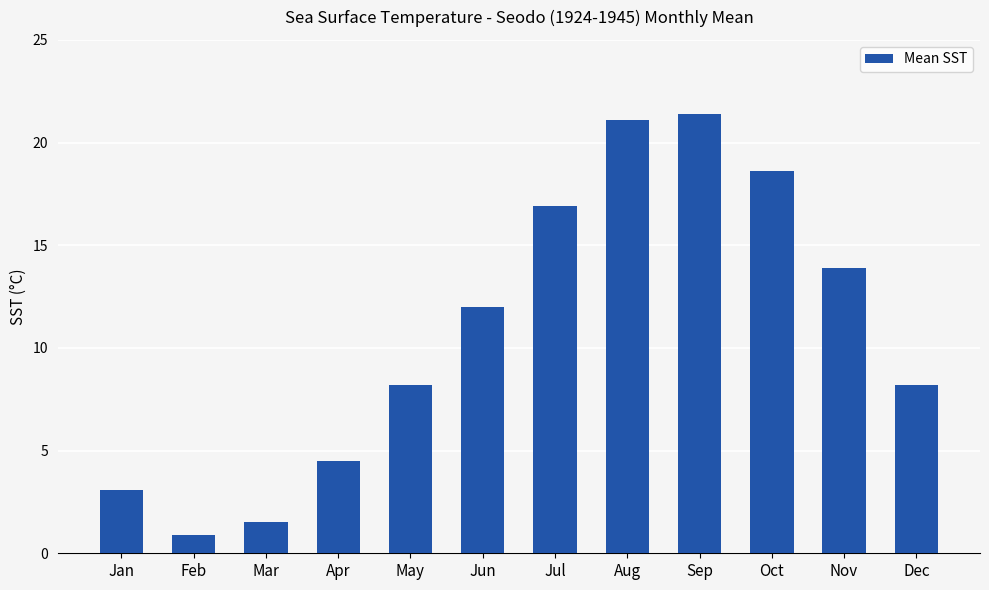

What is the difference between the values at Mar and Nov?

12.4